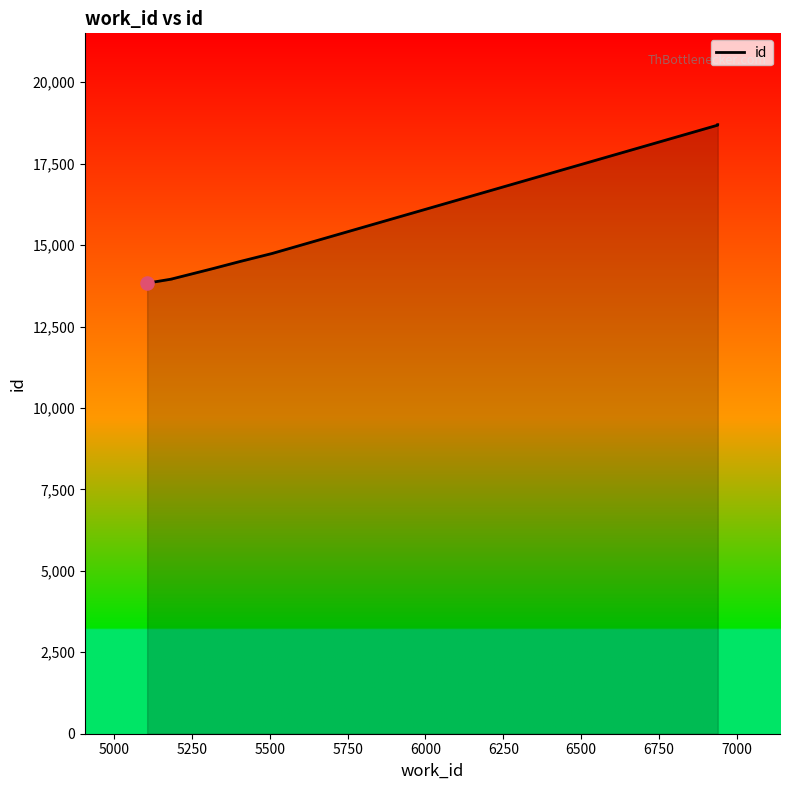

Approximately how many times larger is the value at 5500 compared to 6250?

0.9